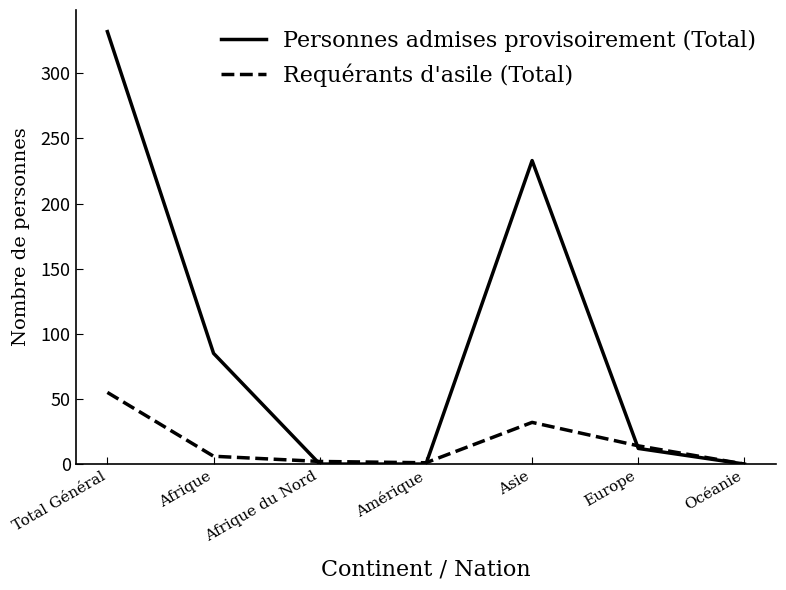

What is the difference between the Personnes admises provisoirement (Total) values at Europe and Afrique du Nord?

12